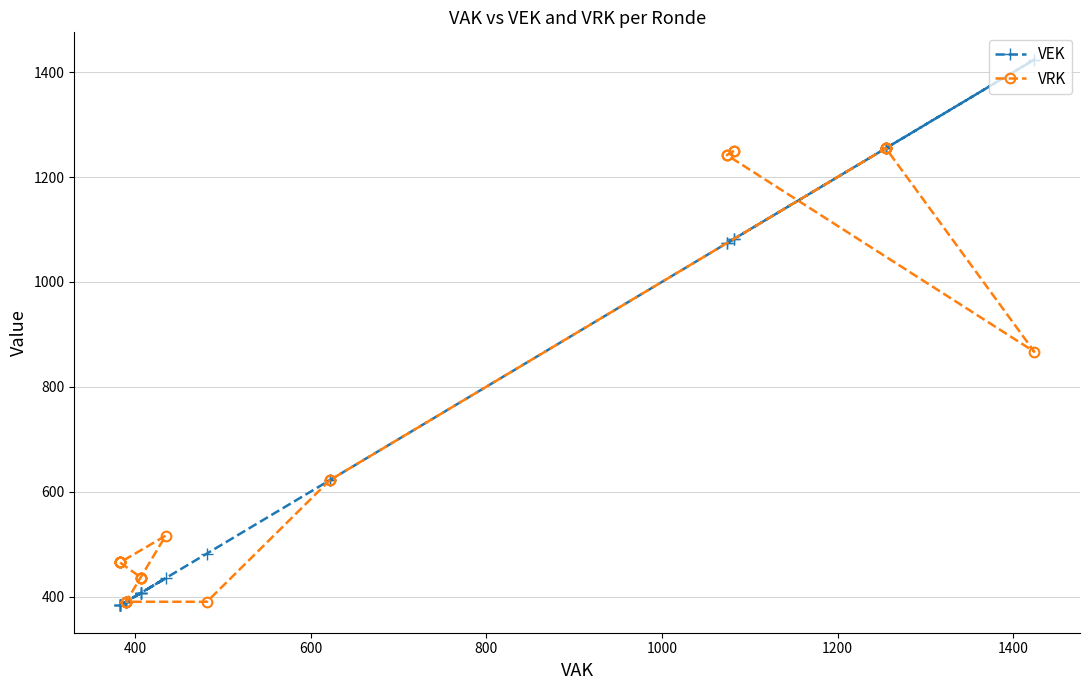

True or false: VRK and VEK cross at least once.

True